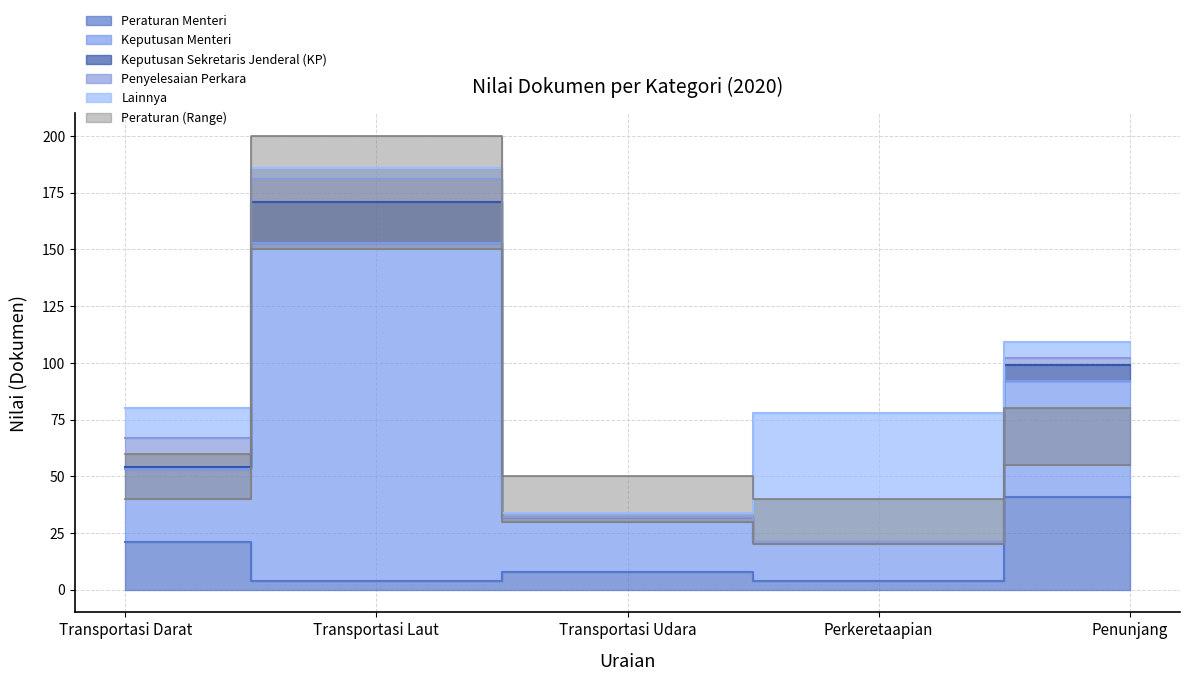

What is the difference between the Keputusan Sekretaris Jenderal (KP) values at Transportasi Darat and Penunjang?

45